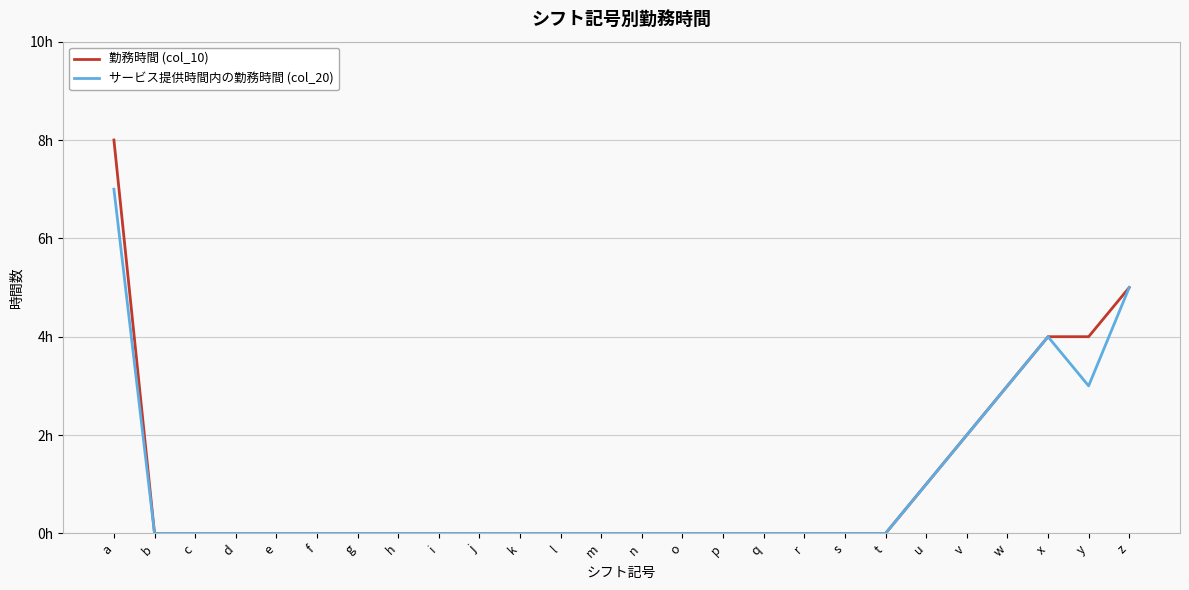

What are all the series names shown in the legend?

勤務時間 (col_10), サービス提供時間内の勤務時間 (col_20)